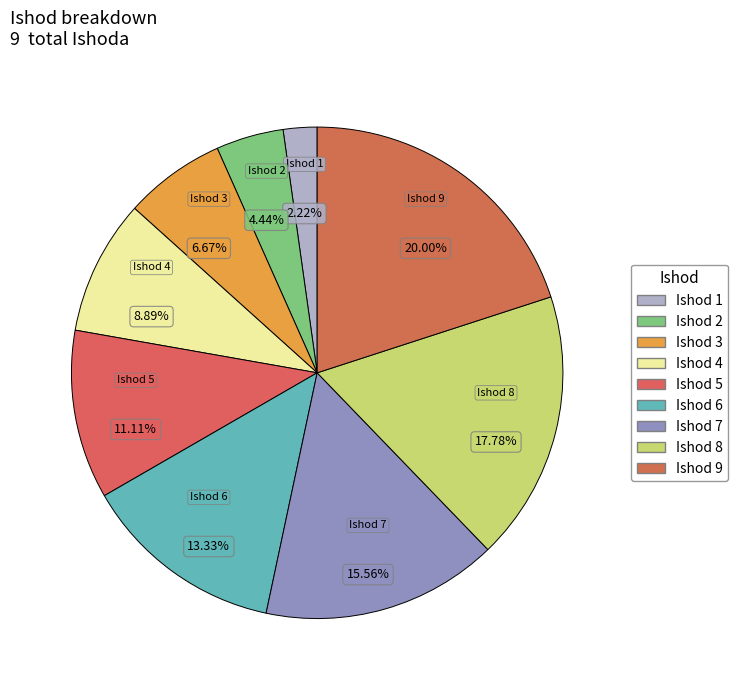

Count the number of slices in the pie.

9